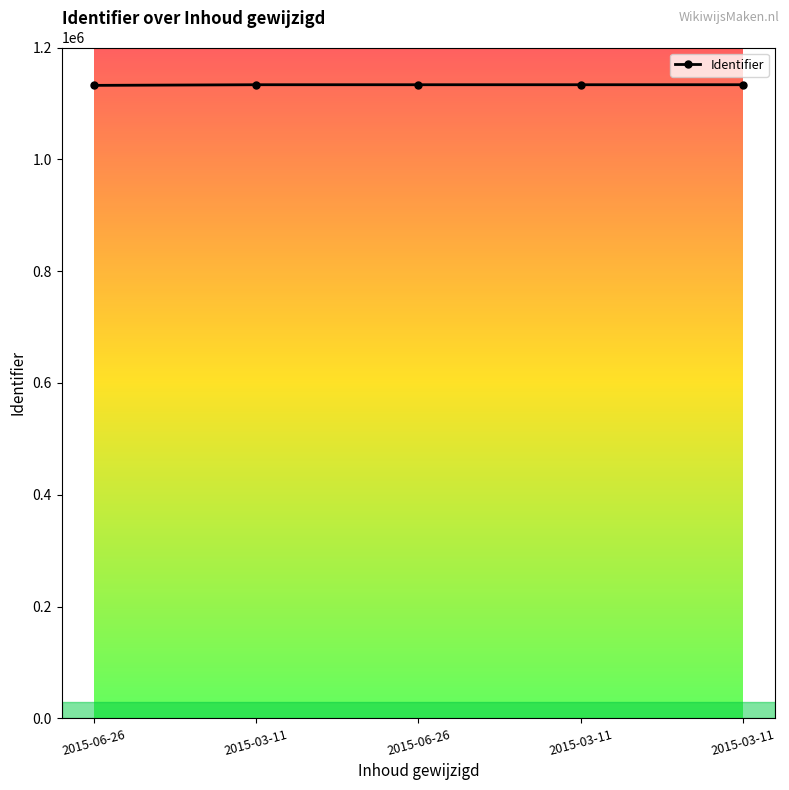

Count the number of categories in the chart.

5